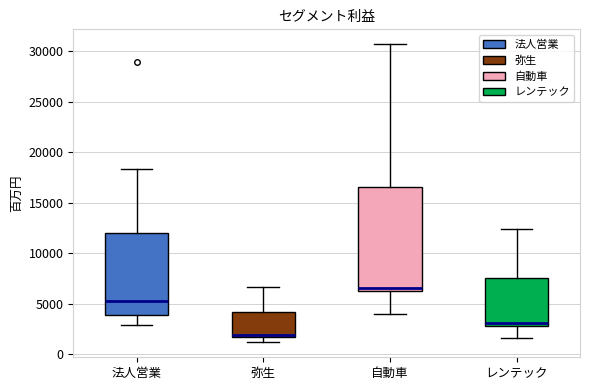

Reading left to right, read every box against the y-axis: the position of its median line, the range the box covers, and the ends of its whiskers. The values are not printed on the chart, so give them approximately, as read against the axis.

法人営業: median 5000, box 4000 to 12000, whiskers 3000 to 18500
弥生: median 2000, box 1500 to 4000, whiskers 1000 to 6500
自動車: median 6500 (just above the box's lower edge), box 6500 to 16500, whiskers 4000 to 30500
レンテック: median 3000, box 2500 to 7500, whiskers 1500 to 12500